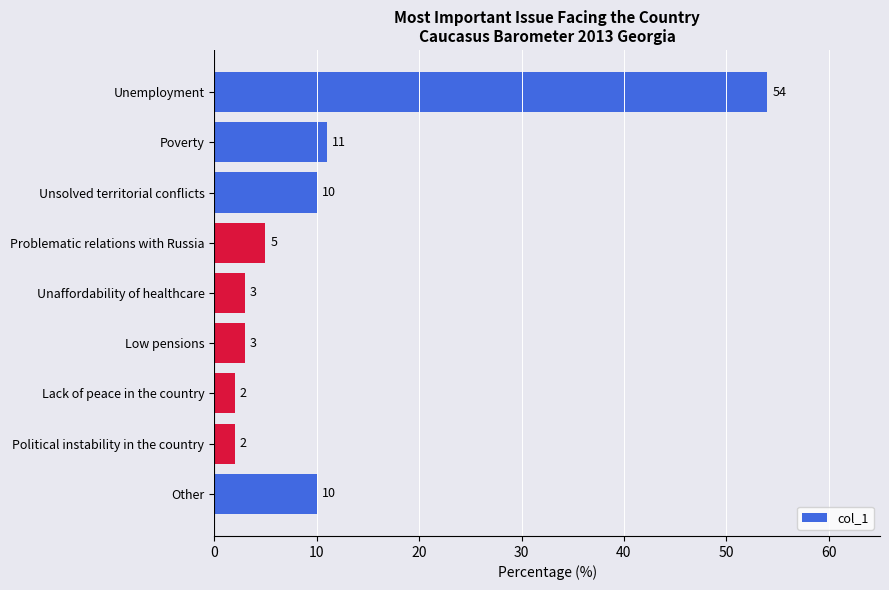

How many data points are less than 5?

4